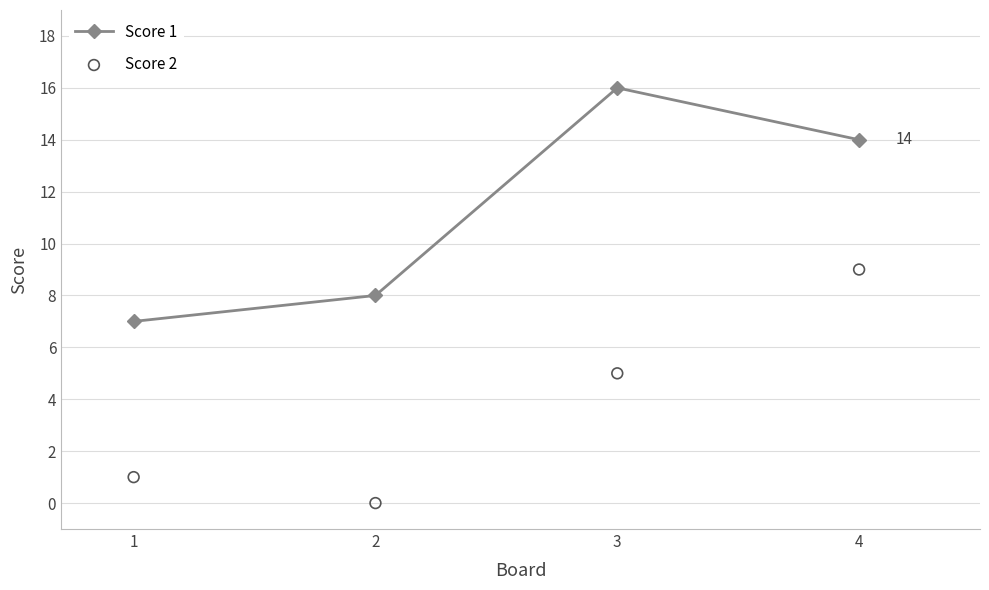

Which series has the largest total across all categories?

Score 1